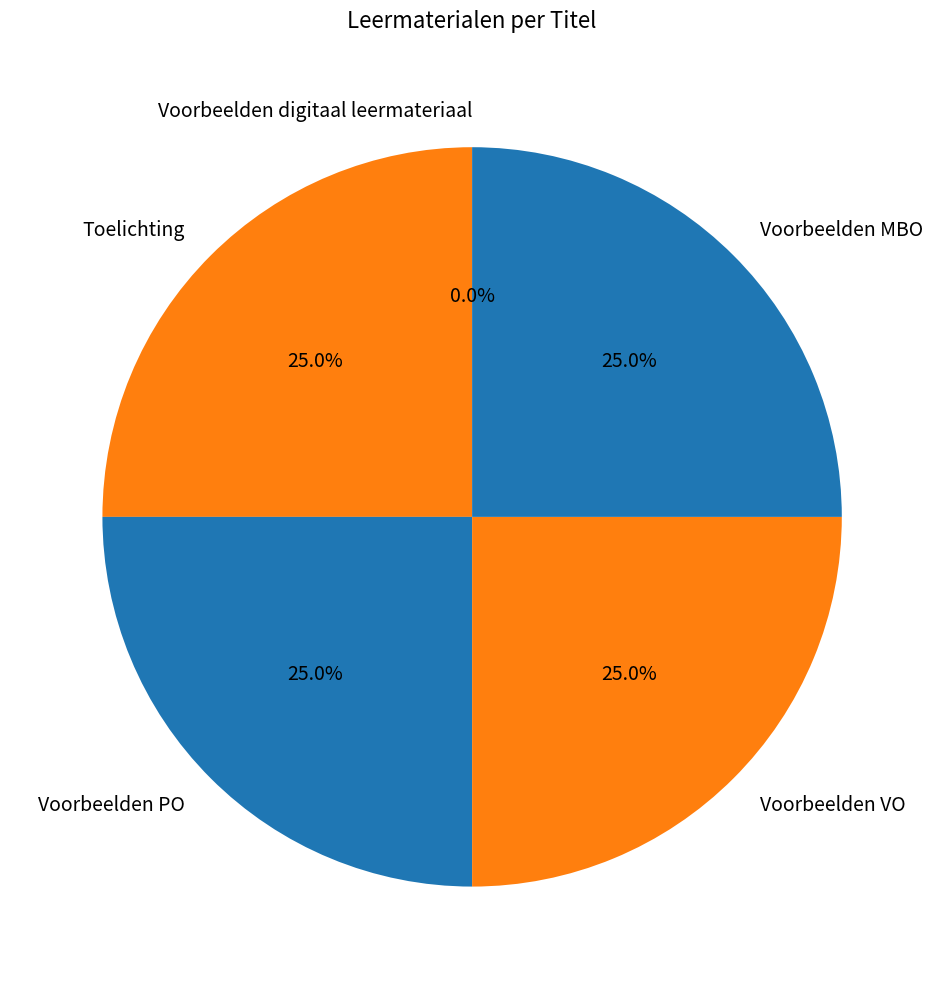

To the nearest percent, what is the average slice percentage?

20%